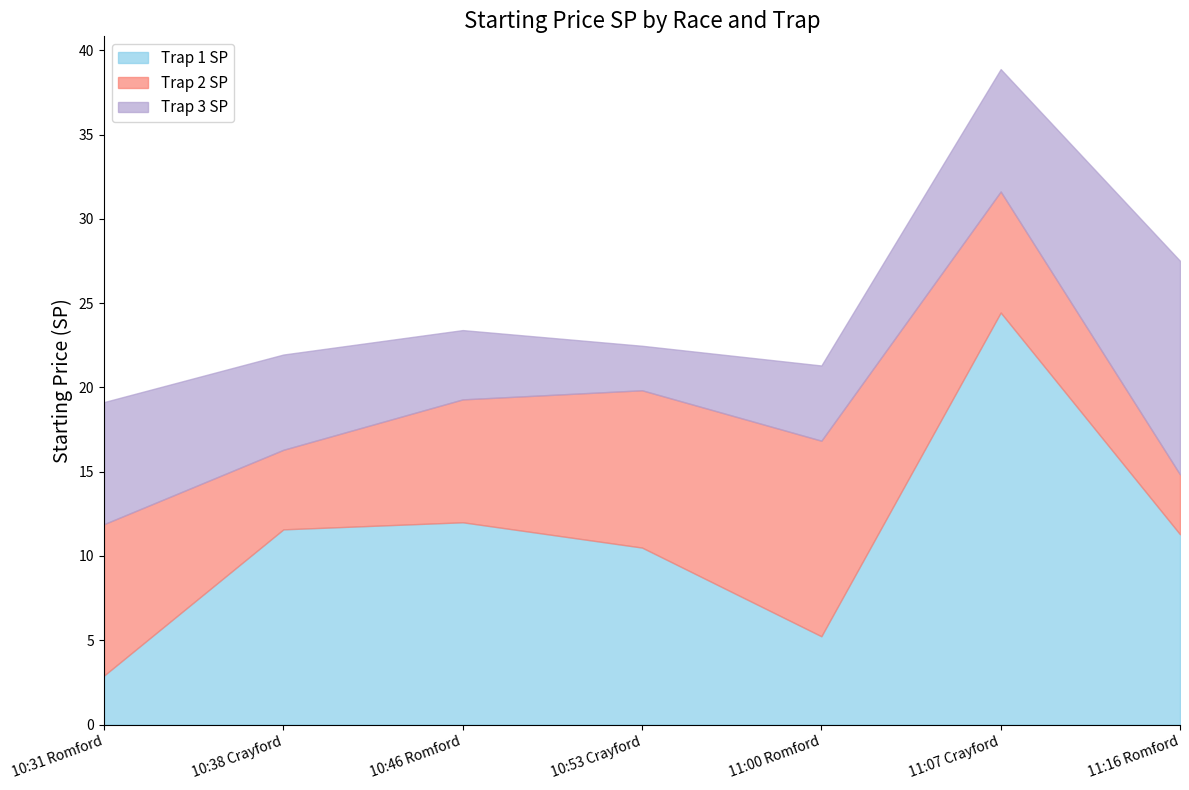

Where is the first local maximum for Trap 2 SP?

11:00 Romford